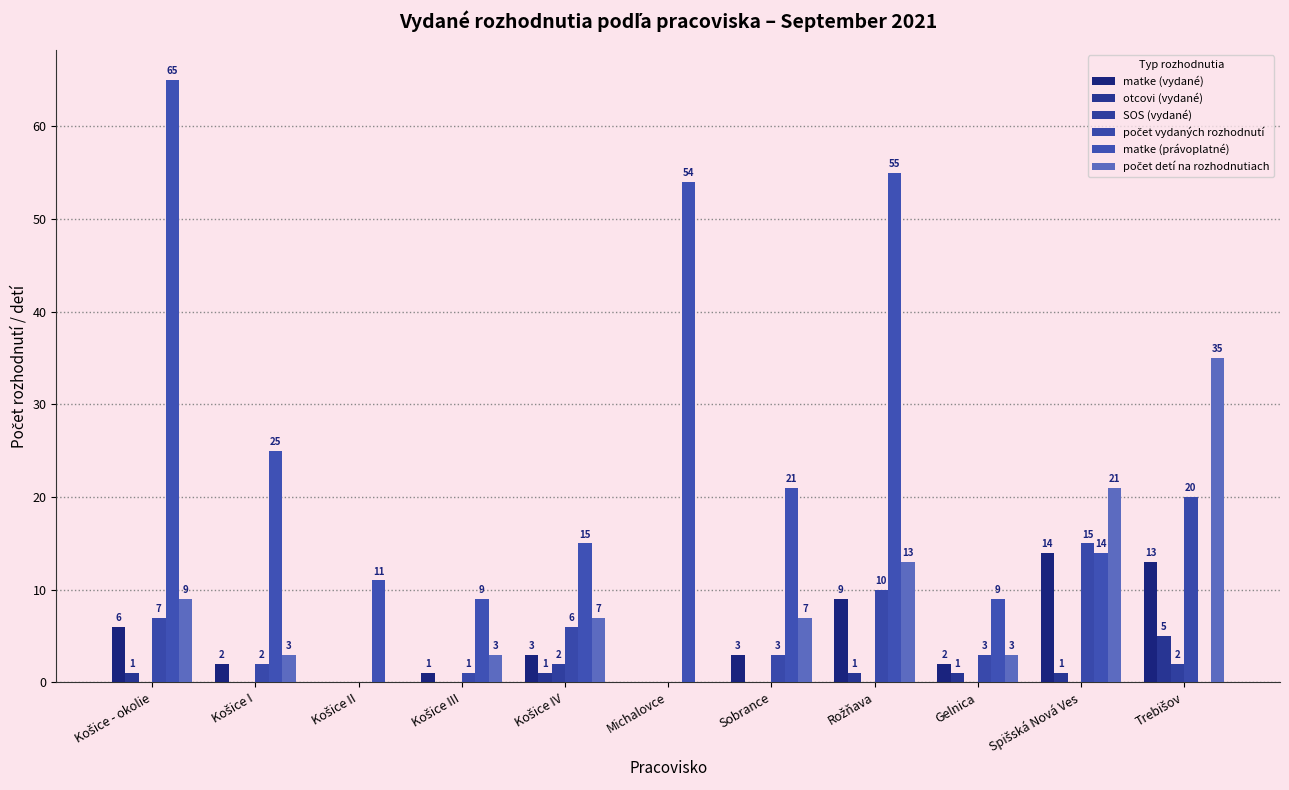

At which category is the sum across all series the highest?

Košice - okolie